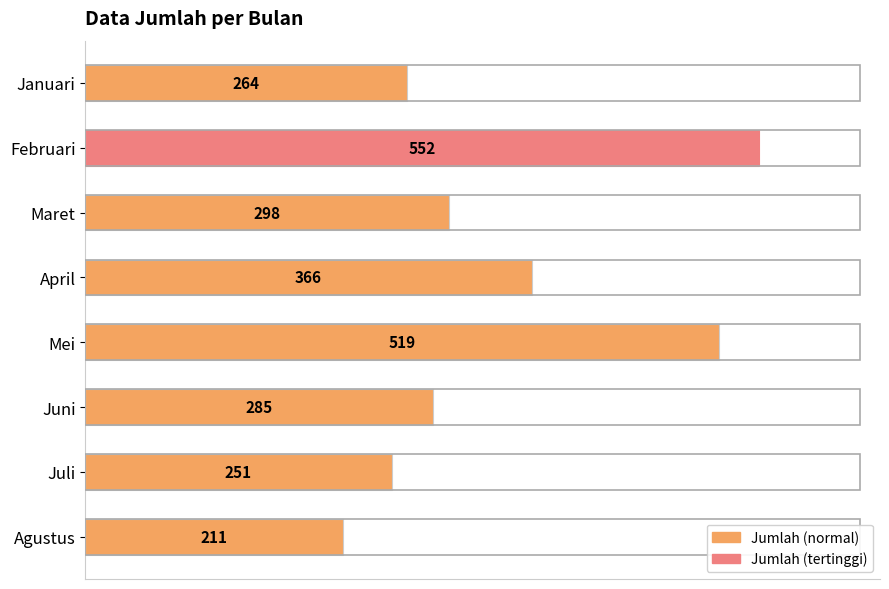

At which category does the chart reach its peak across all series?

Februari